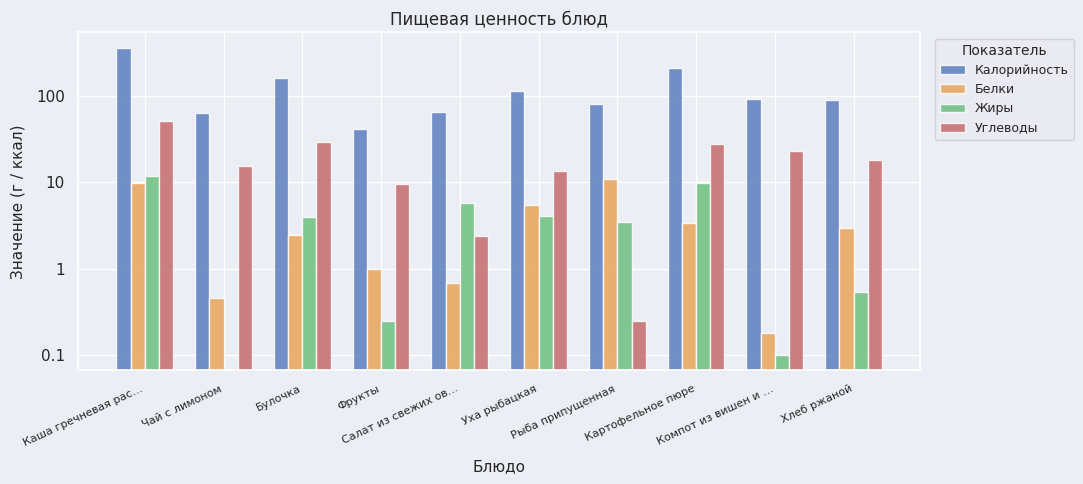

At which category does the chart reach its peak across all series?

Каша гречневая рас…